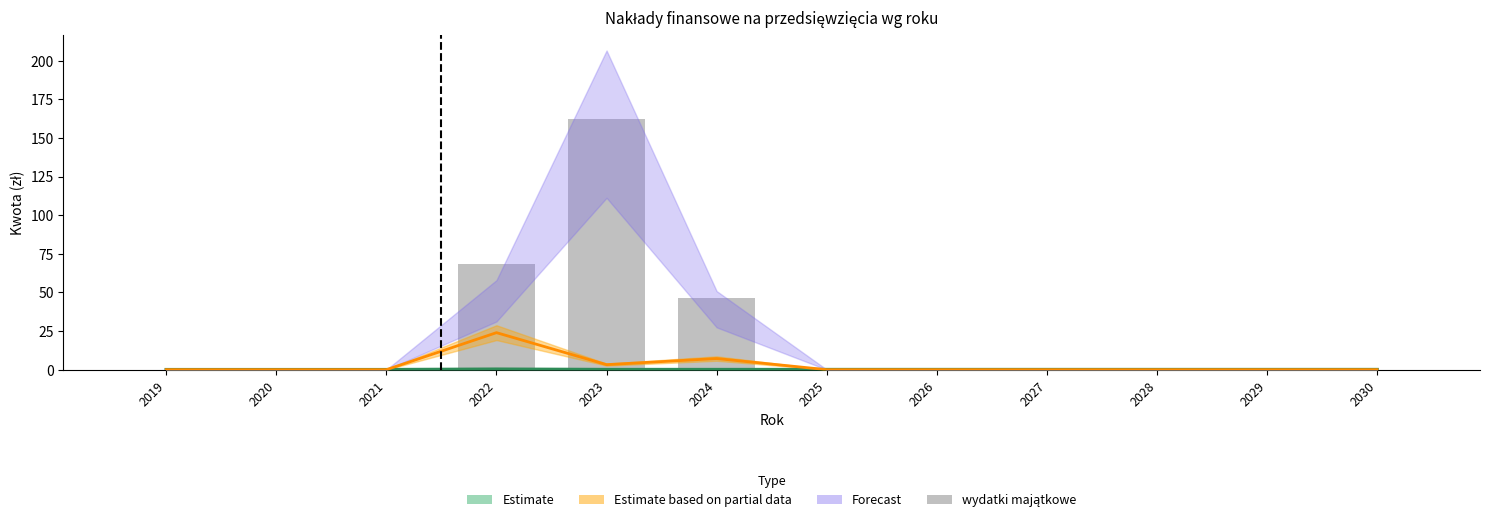

True or false: the data shows 26.6 at 2024.

False